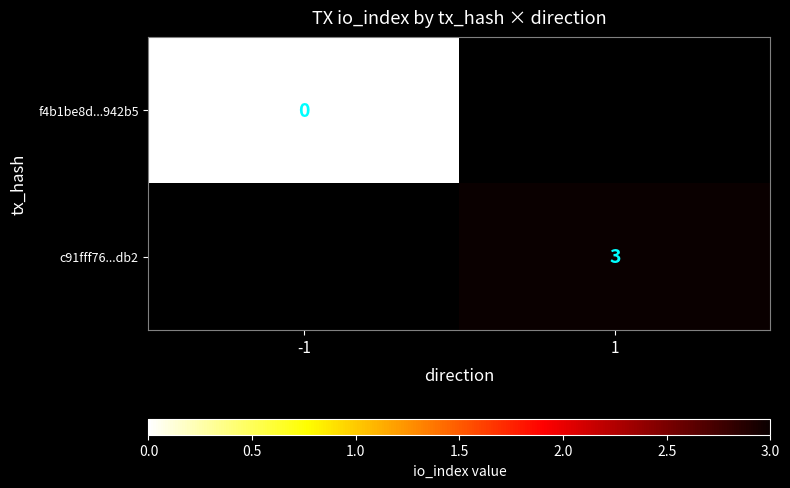

The c91fff76...db2 series shows 4 at 1. True or false?

False